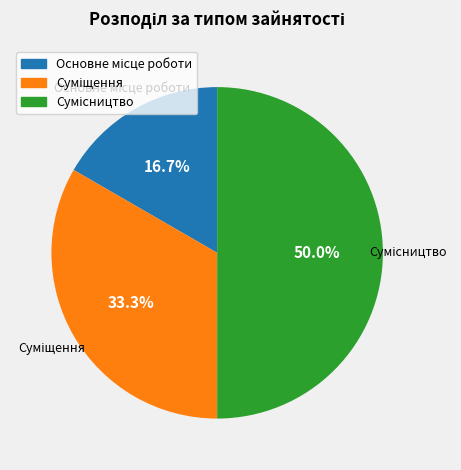

Do Сумісництво and Основне місце роботи together represent more than half of the pie?

Yes